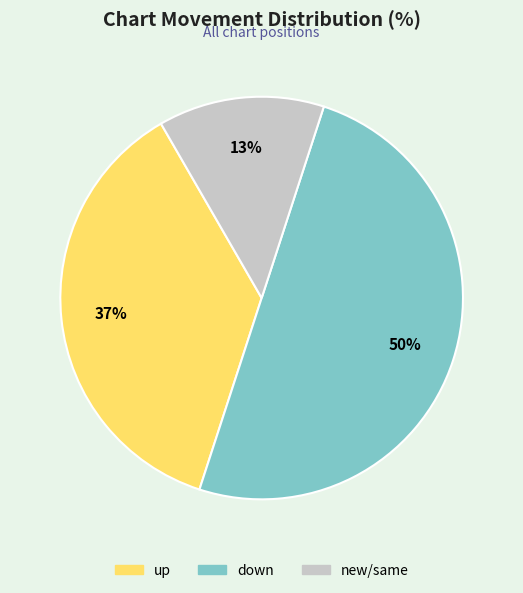

To the nearest percent, what is the average slice percentage?

33%